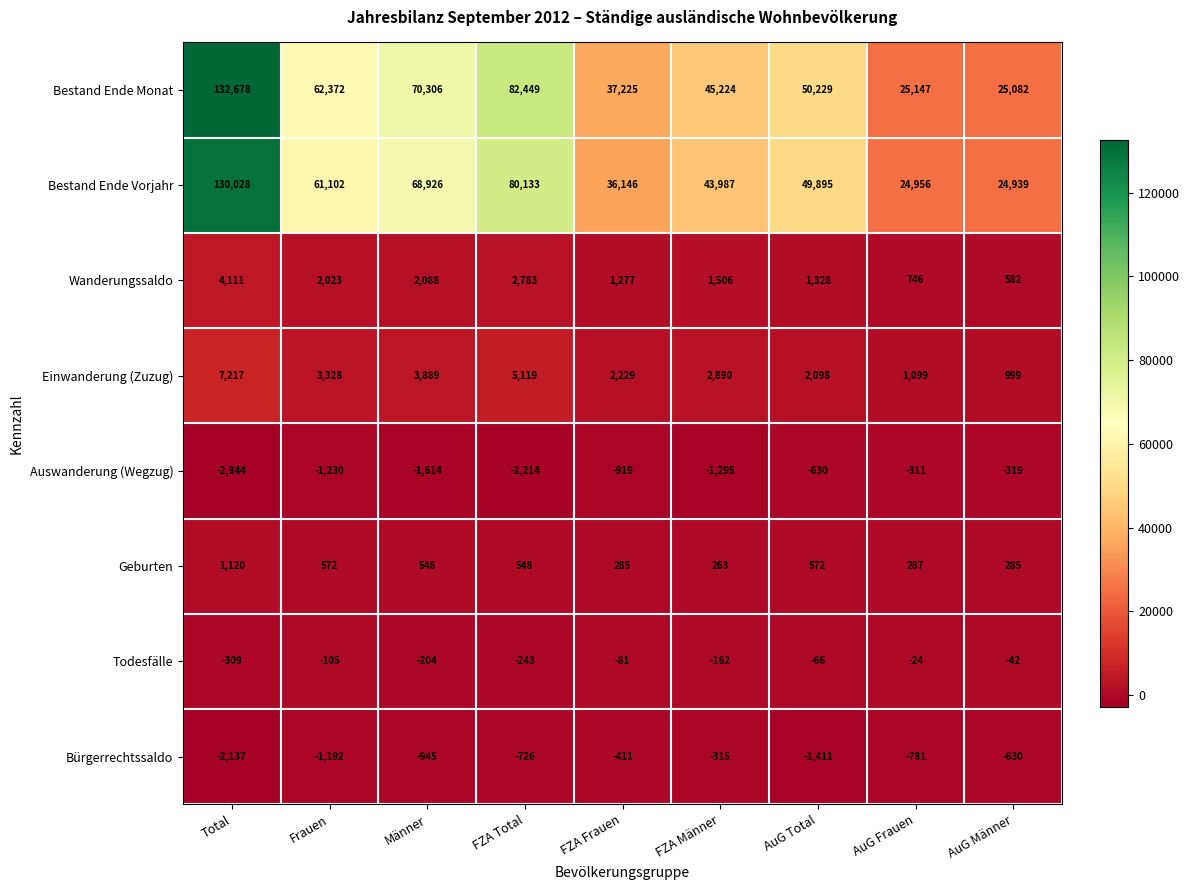

Between Total and AuG Frauen, which series saw the biggest shift?

Bestand Ende Monat